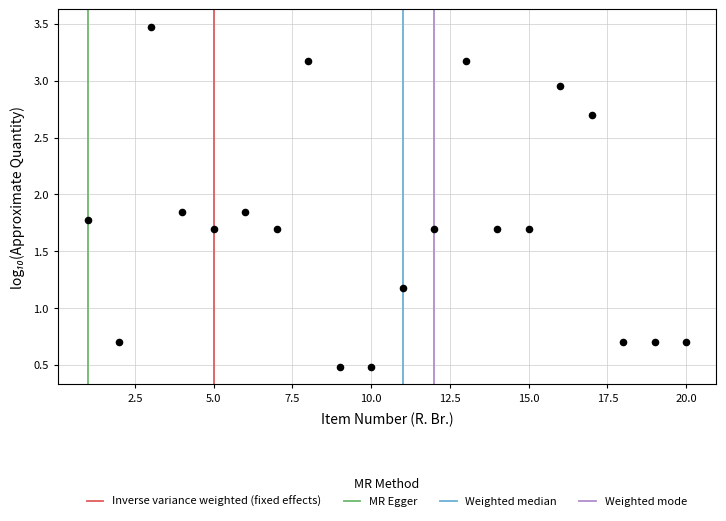

What Y value in the scatter plot is closest to 1?

1.2